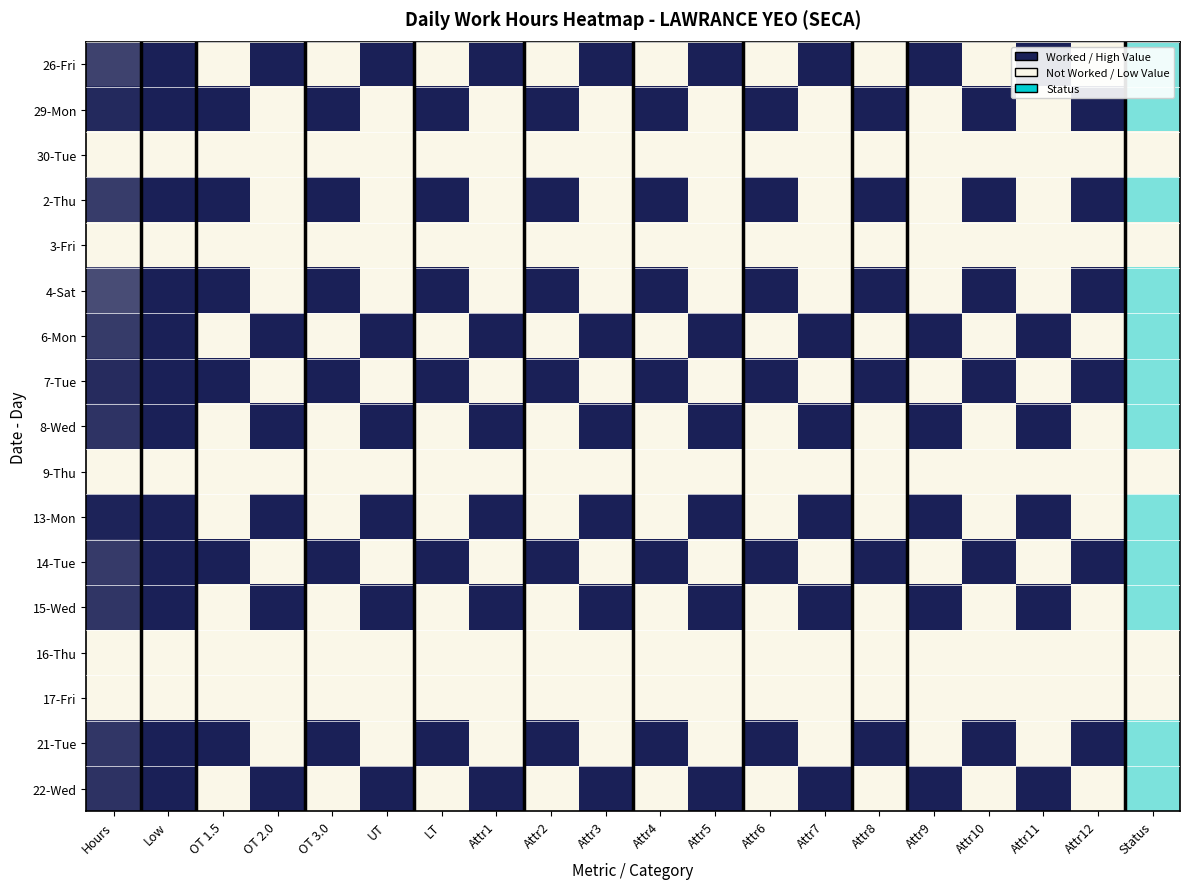

At Attr11, list the series in order from largest to smallest.

26-Fri, 6-Mon, 8-Wed, 13-Mon, 15-Wed, 22-Wed, 29-Mon, 30-Tue, 2-Thu, 3-Fri, 4-Sat, 7-Tue, 9-Thu, 14-Tue, 16-Thu, 17-Fri, 21-Tue